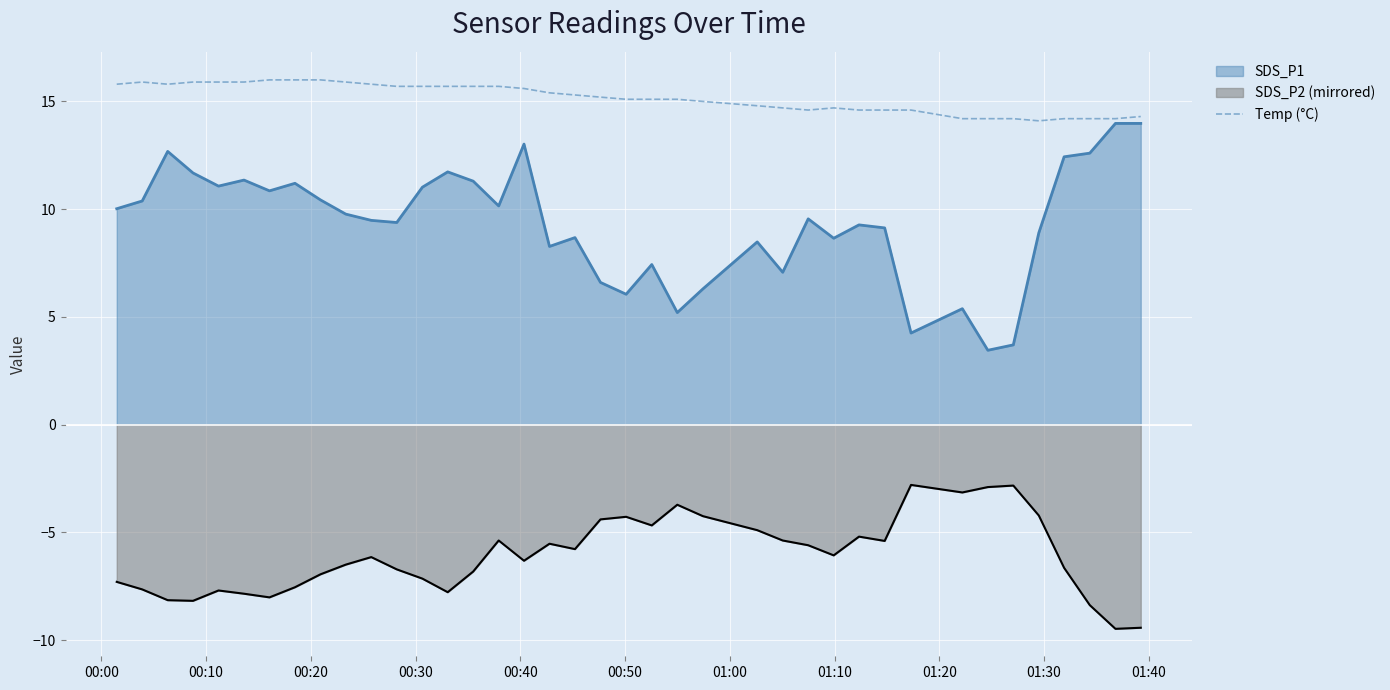

True or false: SDS_P2 (mirrored) and SDS_P1 intersect in this chart.

False